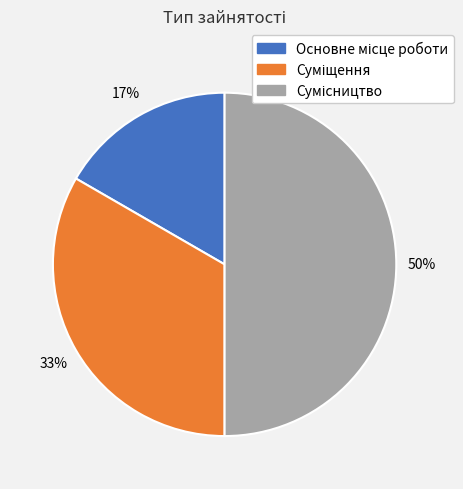

To the nearest percent, what is the average slice percentage?

33%